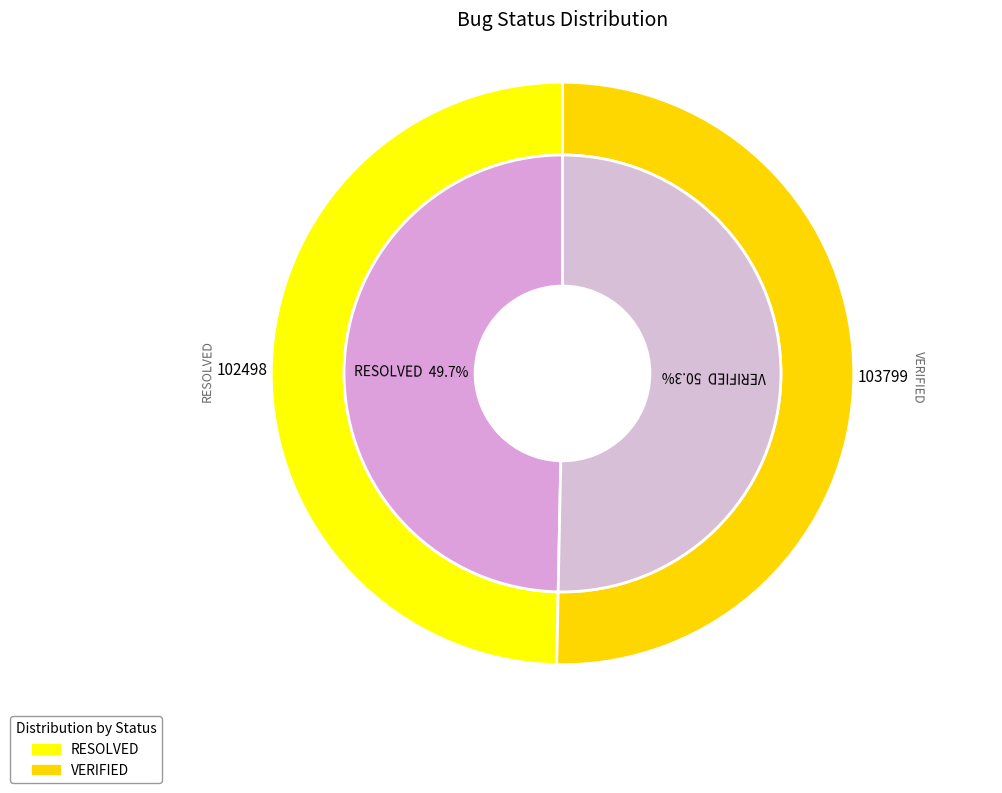

Does VERIFIED represent more than half of the total?

Yes